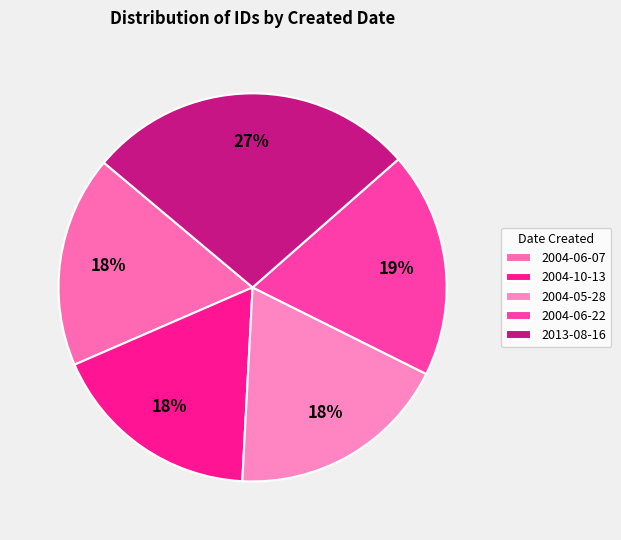

How many segments does this pie chart have?

5